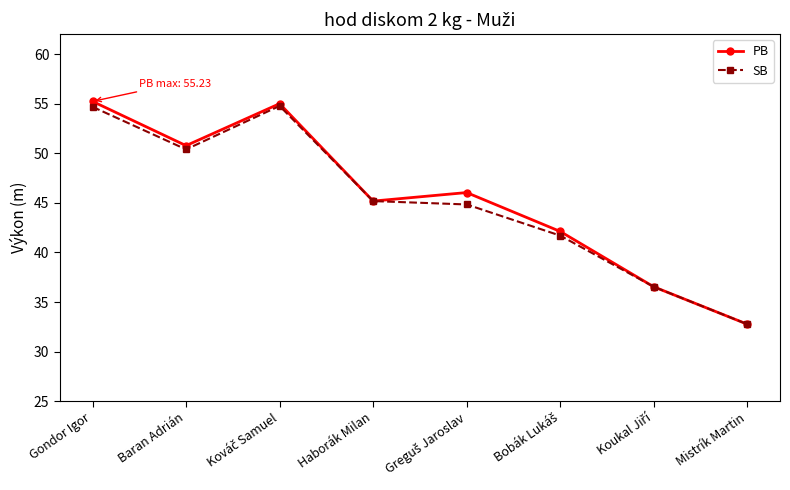

Between Gondor Igor and Mistrík Martin, which series saw the biggest shift?

PB